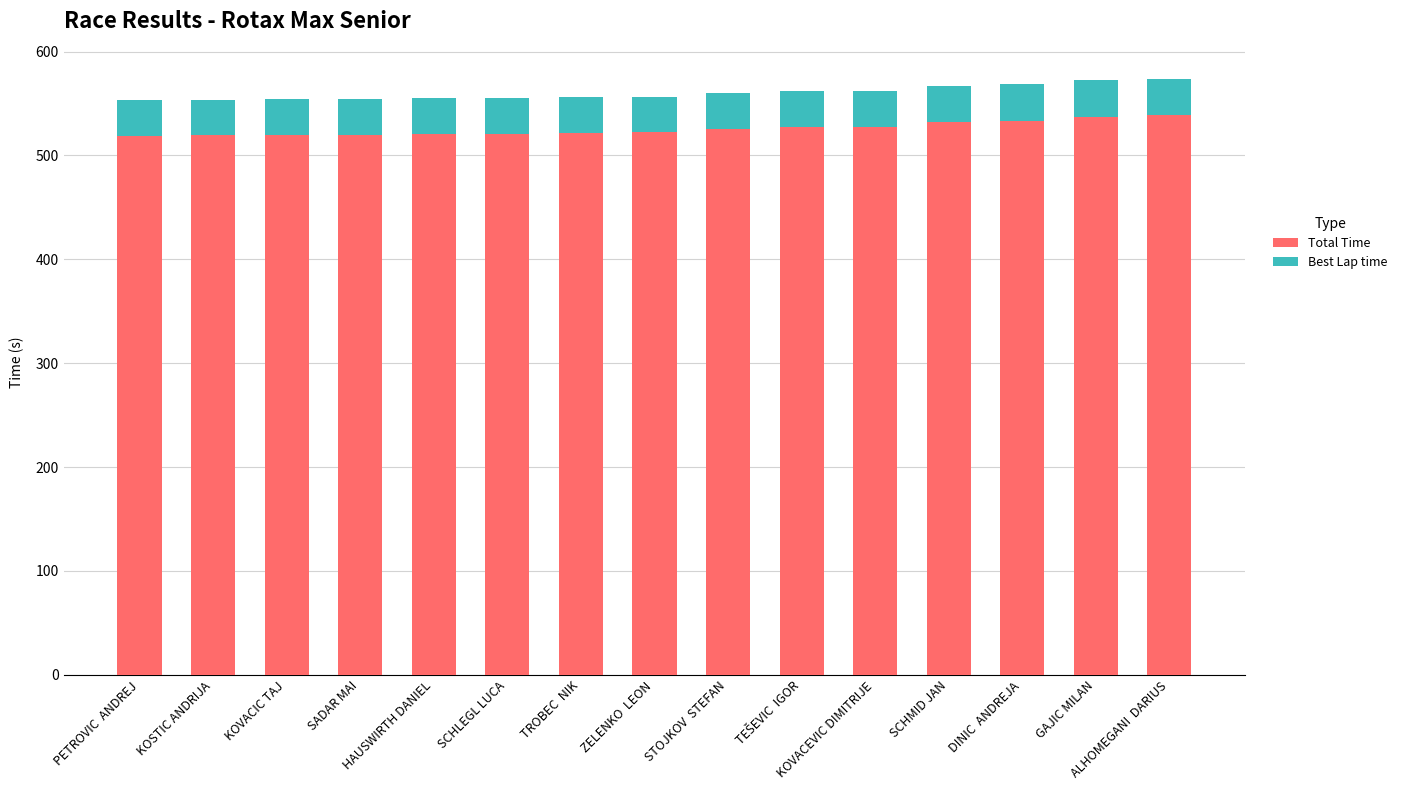

What is the difference between the maximum and second lowest values in the Total Time series?

19.5